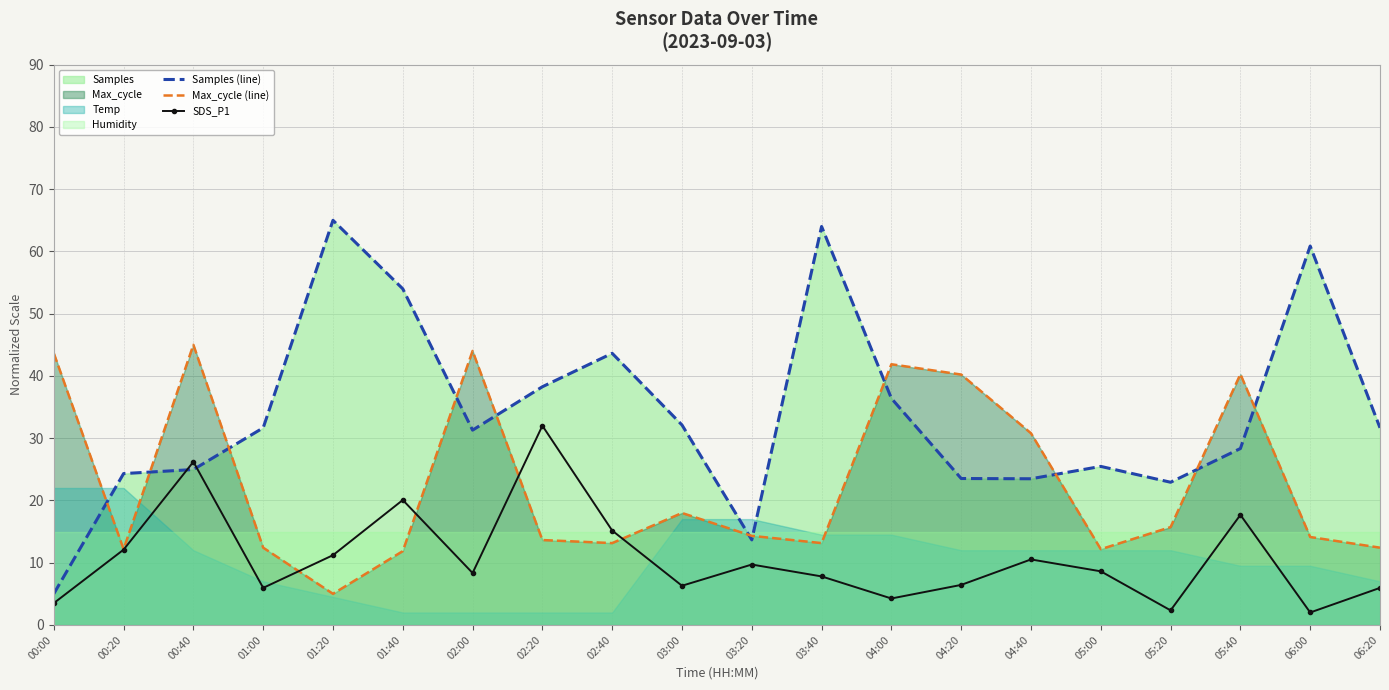

How many values in the Max_cycle (line) series are below 14?

9